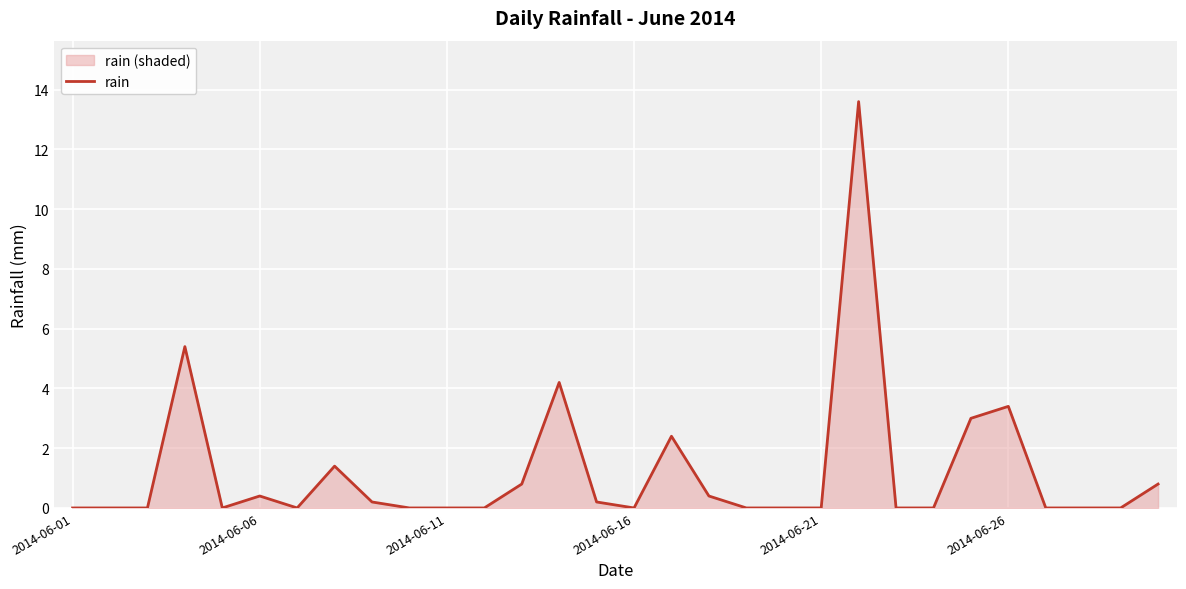

What is the greatest value displayed?

13.6